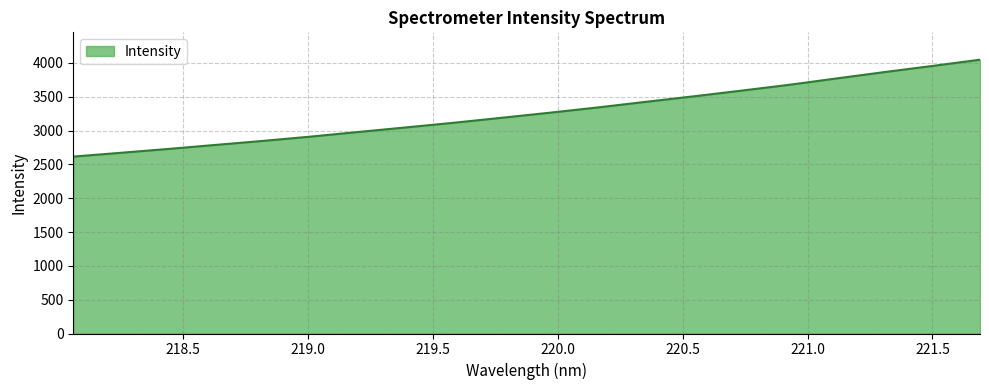

How many categories are shown in the chart?

20